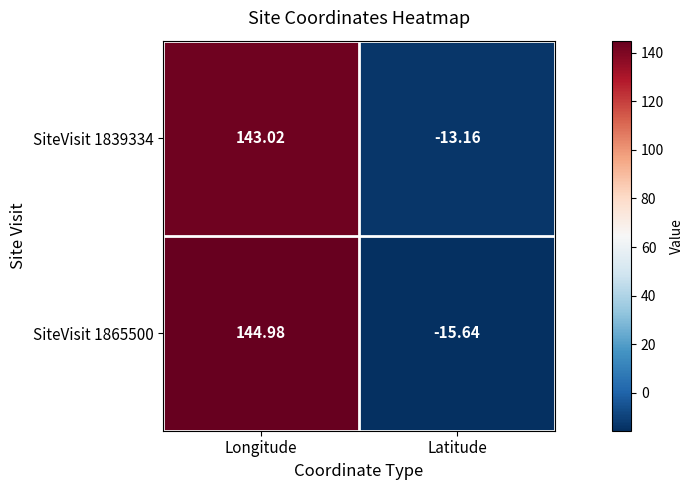

At which label is SiteVisit 1865500 closest to 64?

Latitude